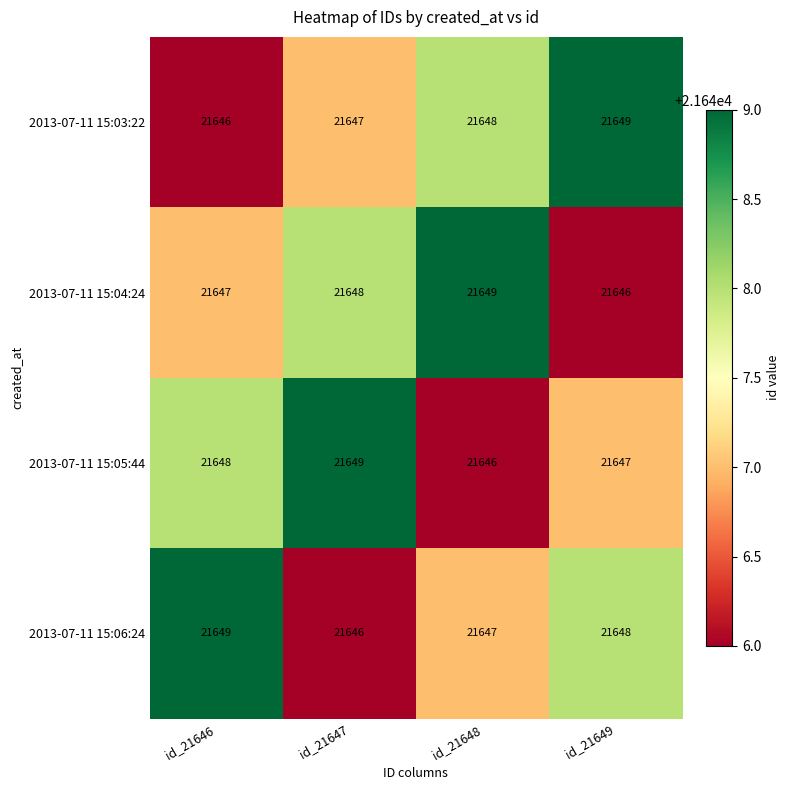

Between id_21646 and id_21649, which series saw the biggest shift?

2013-07-11 15:03:22